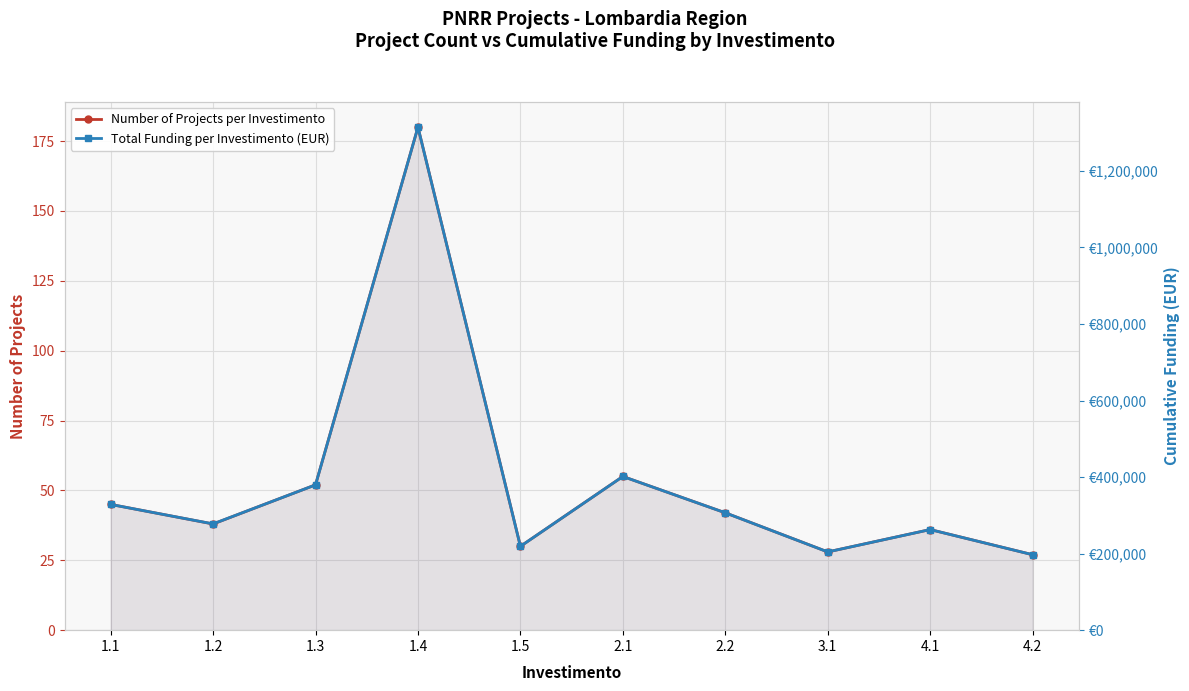

At which category is the sum across all series the highest?

1.4